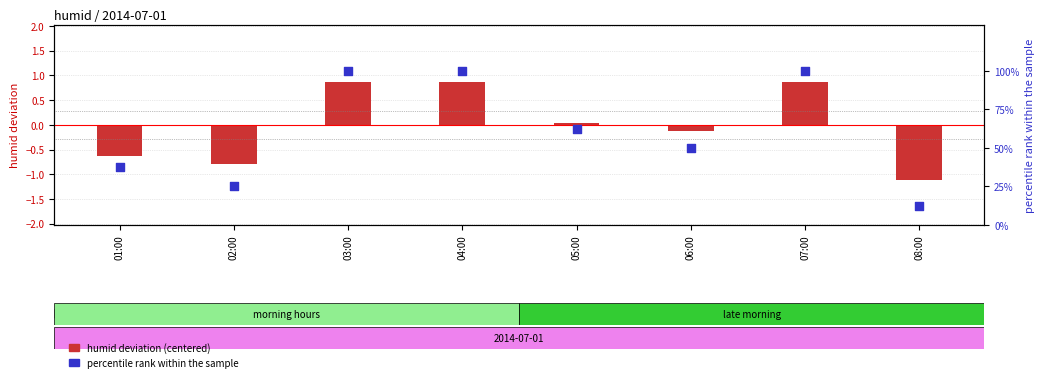

What are all the series names shown in the legend?

humid deviation (centered), percentile rank within the sample